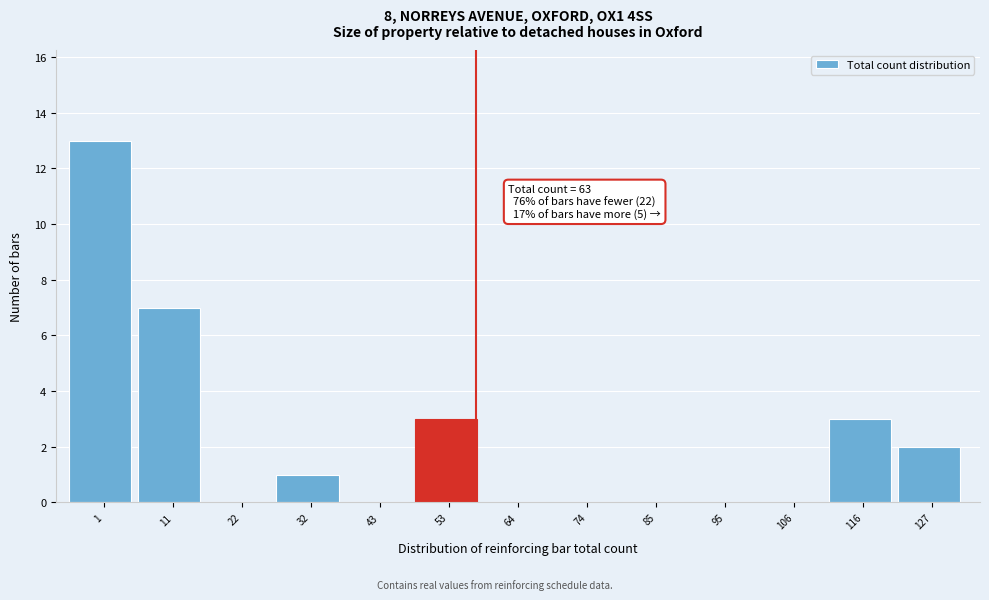

Reading right to left, transcribe all the data shown in this chart.

127=2	116=3	106=0	95=0	85=0	74=0	64=0	53=3	43=0	32=1	22=0	11=7	1=13